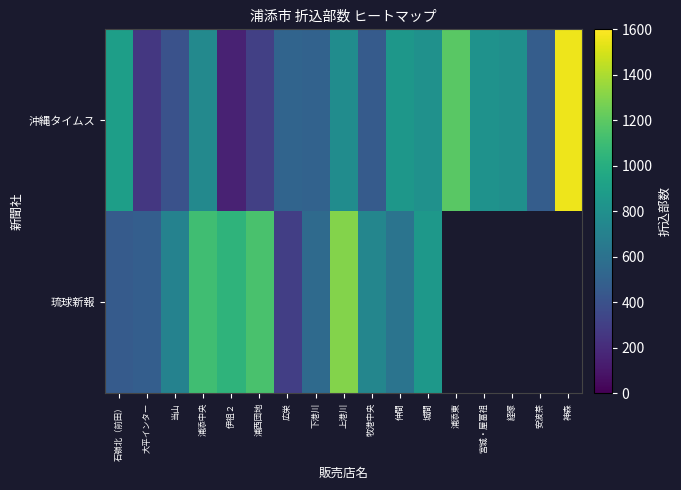

What is the smallest value displayed?

155.0